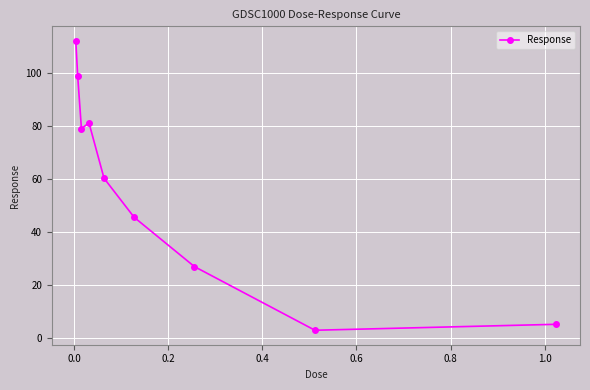

Reading right to left, transcribe all the data shown in this chart.

5.0	2.8	26.8	45.4	60.2	81.1	78.9	98.9	112.1